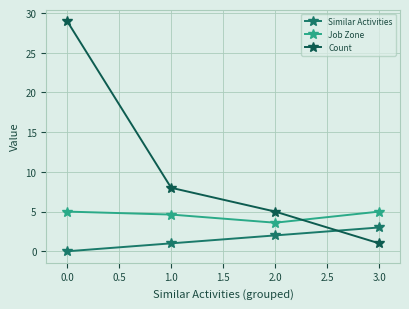

What is the label of the 4th point from the right?

0.0